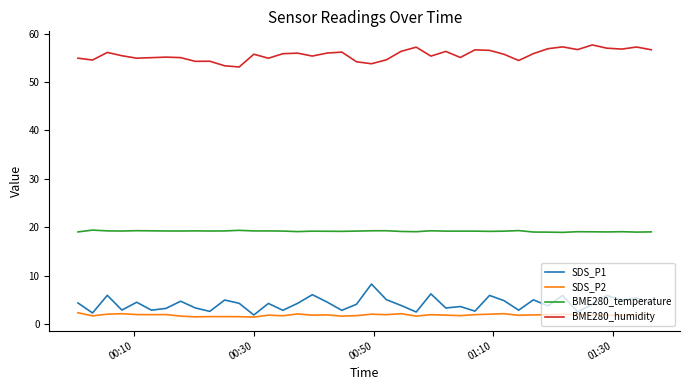

What is the sum of all SDS_P2 values?

72.9